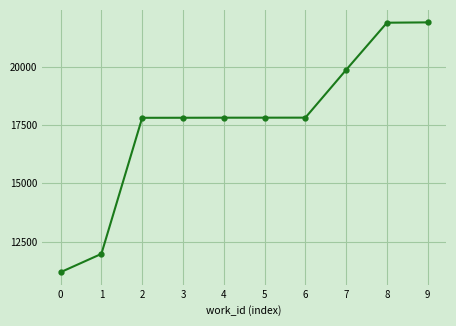

Does the chart display data point markers on the line(s)?

Yes